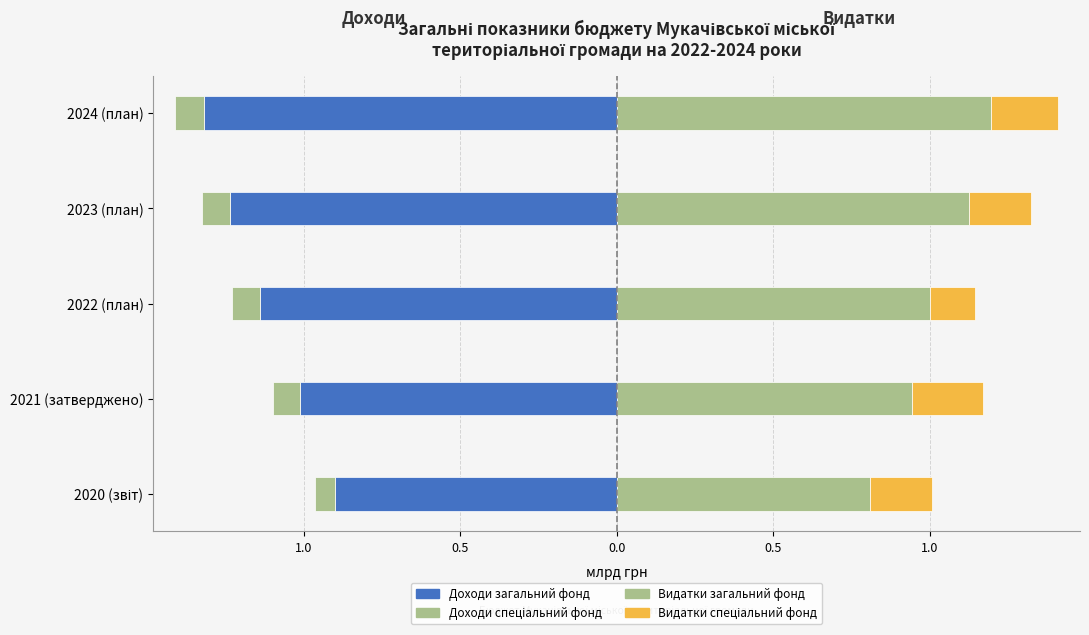

What is the value of the Доходи загальний фонд bar at the 1st from the left?

-0.9